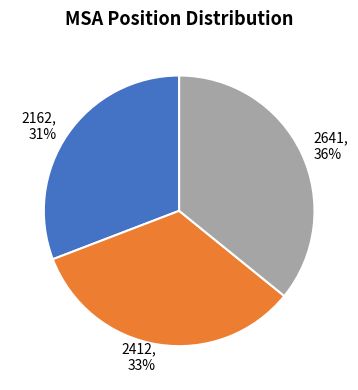

Which category has the biggest portion of the pie?

2641